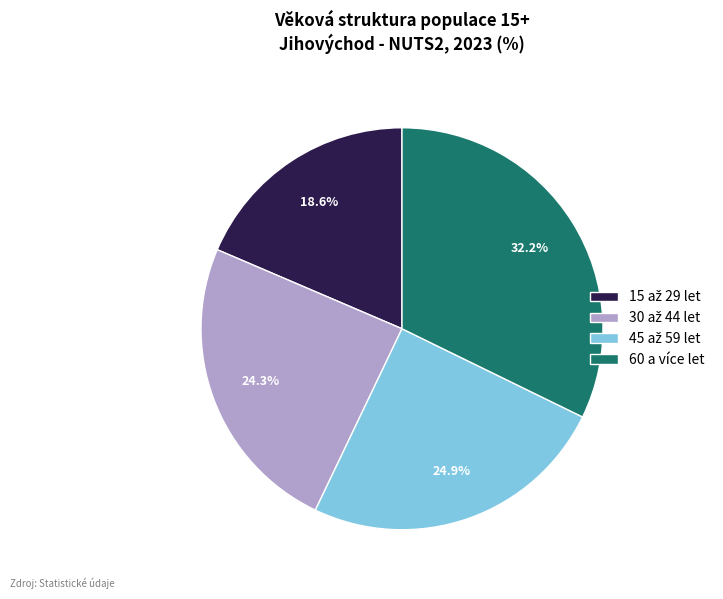

Is it true that 60 a více let is 32% of the pie?

True